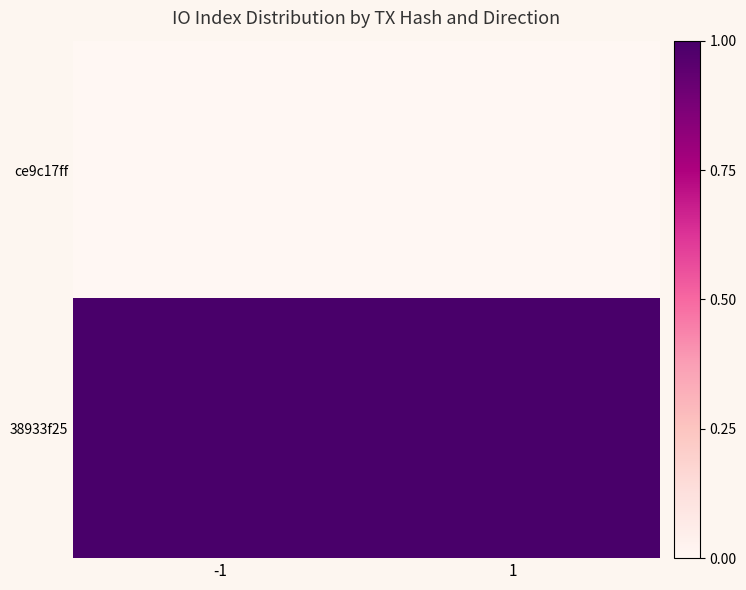

Rank the series by their maximum value, from highest to lowest.

38933f25, ce9c17ff